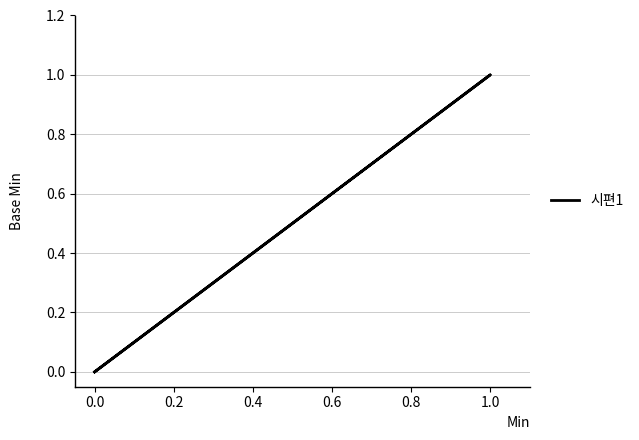

Count the number of data series in this chart.

1